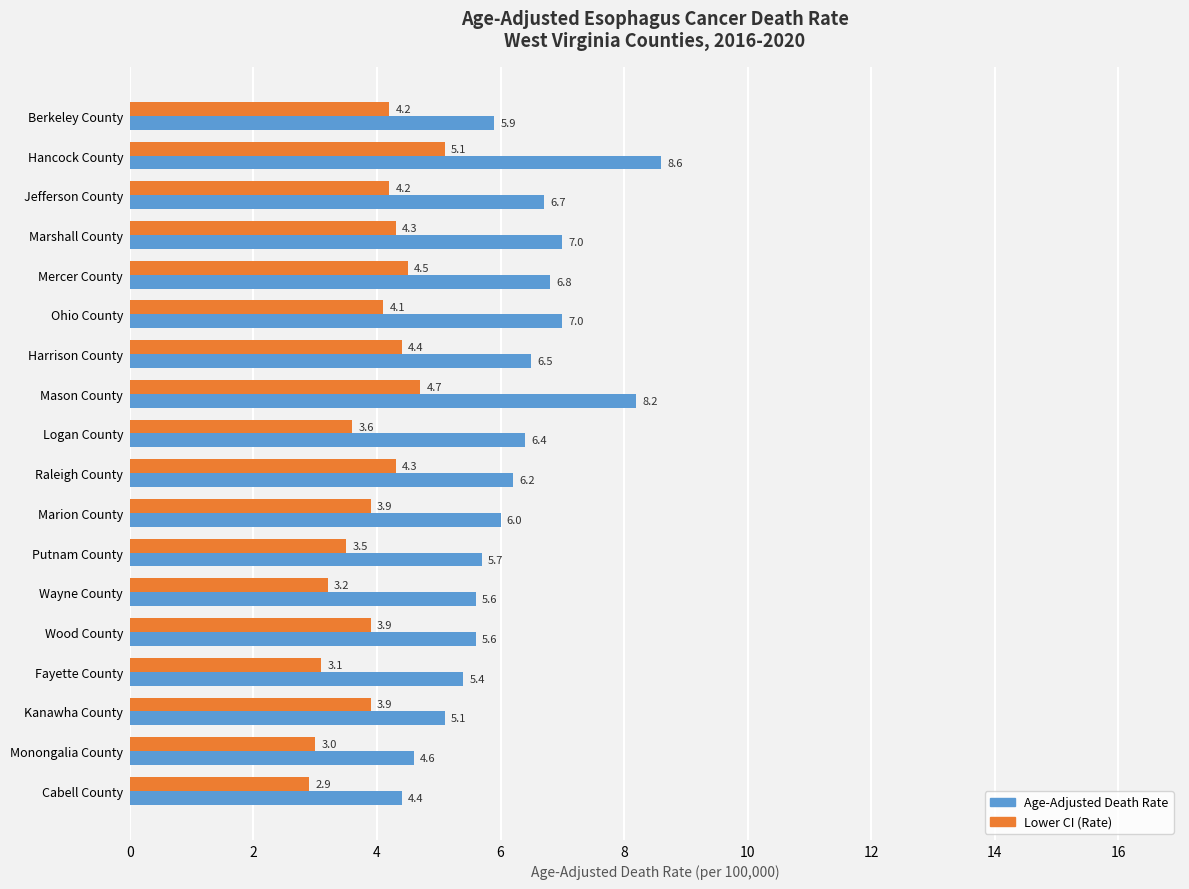

What is the lowest value of the Age-Adjusted Death Rate series?

4.4